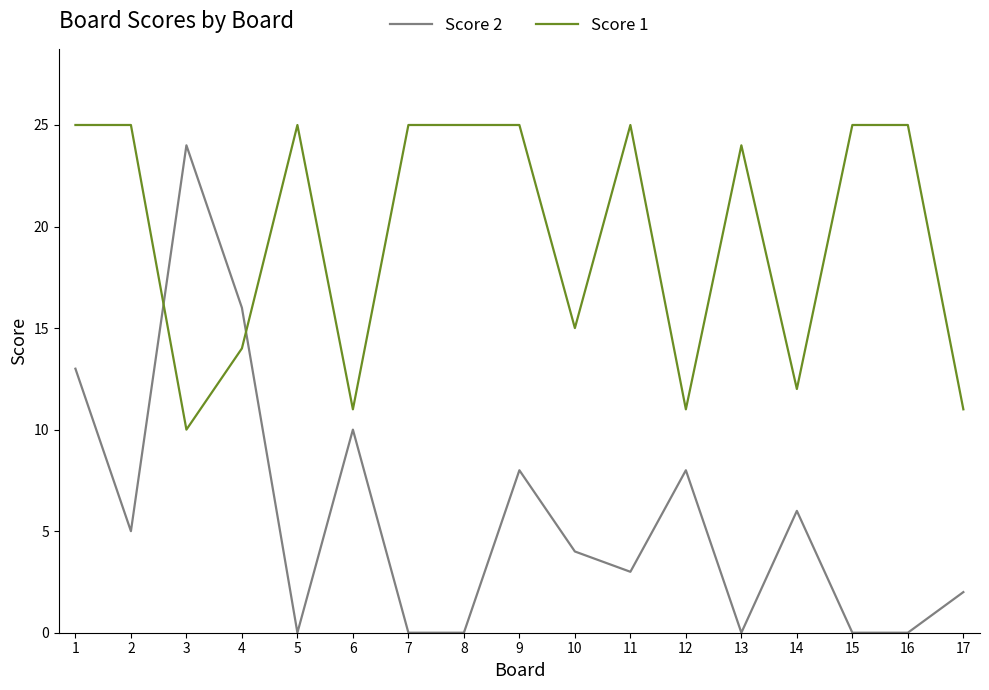

The value of Score 2 at 5 is 15. True or false?

False